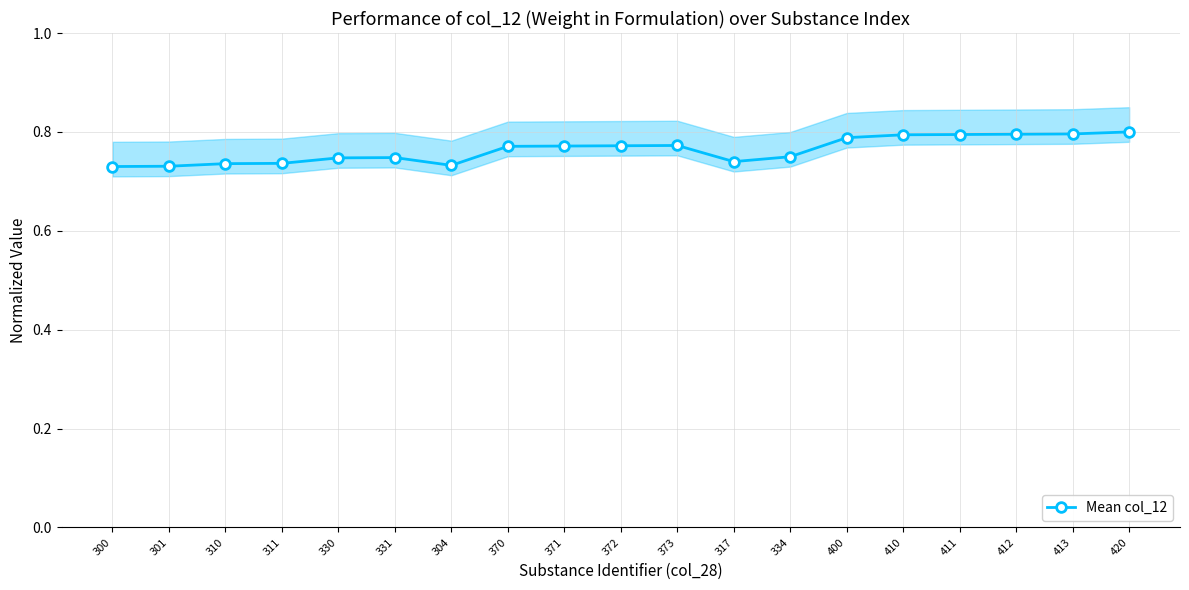

What is the label of the 4th point from the left?

311